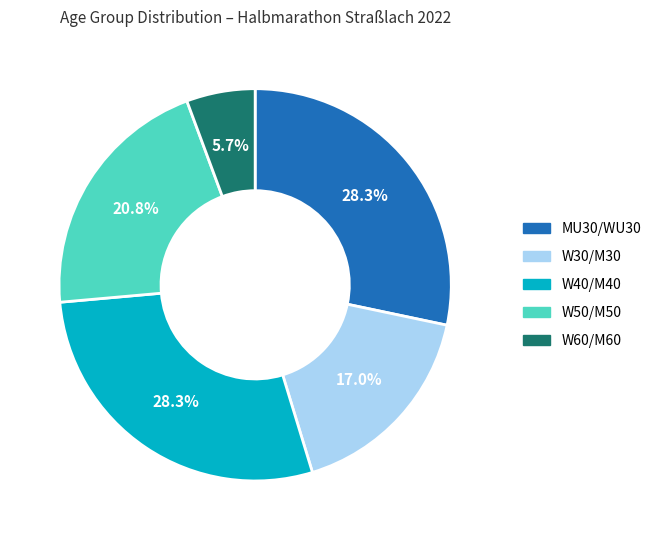

Does any single category account for the majority?

No